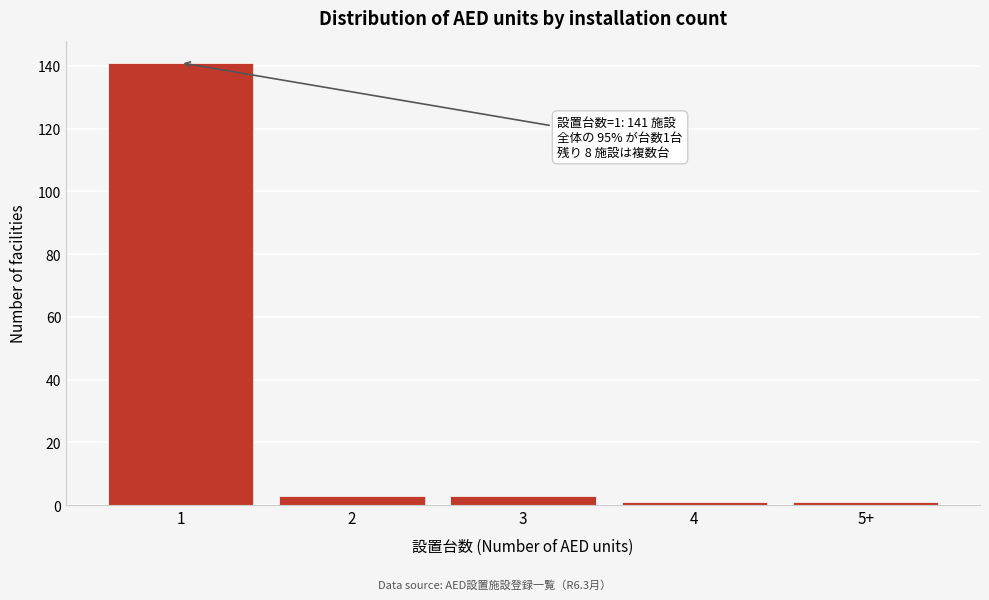

Reading left to right, what are all the values shown in this chart?

1=141	2=3	3=3	4=1	5+=1